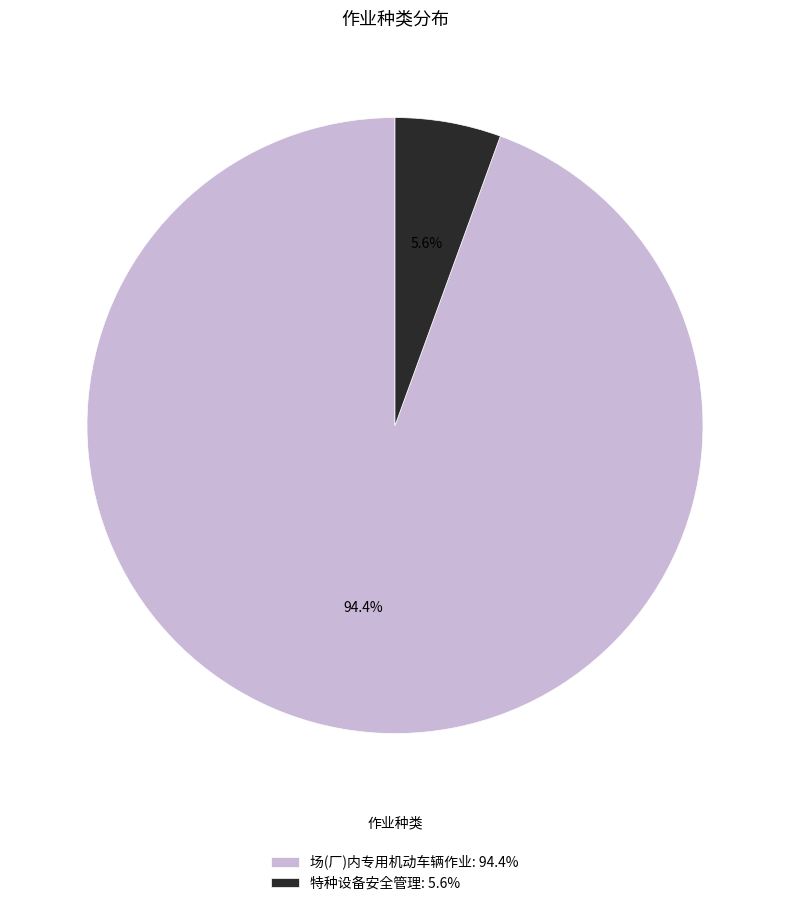

Does 场(厂)内专用机动车辆作业 represent more than half of the total?

Yes